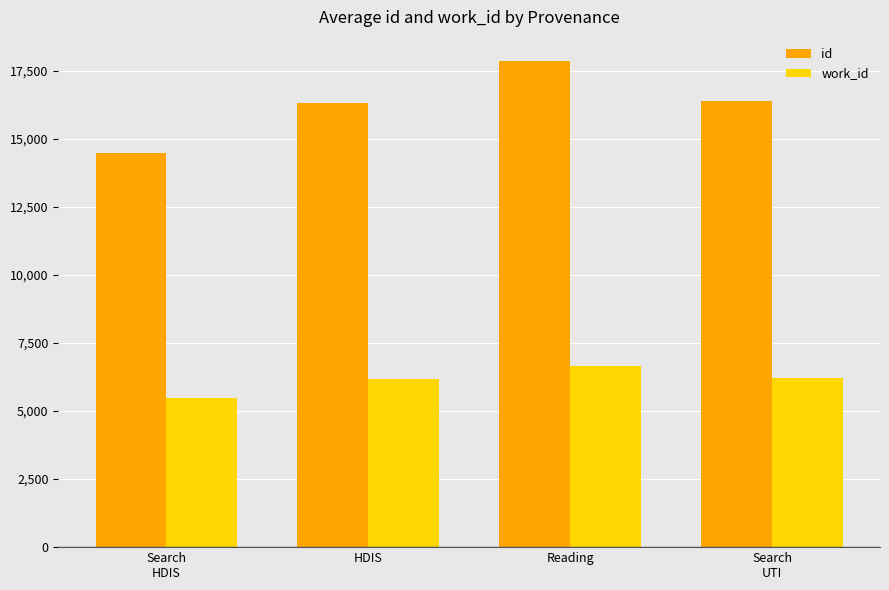

How many bars are there in total?

8